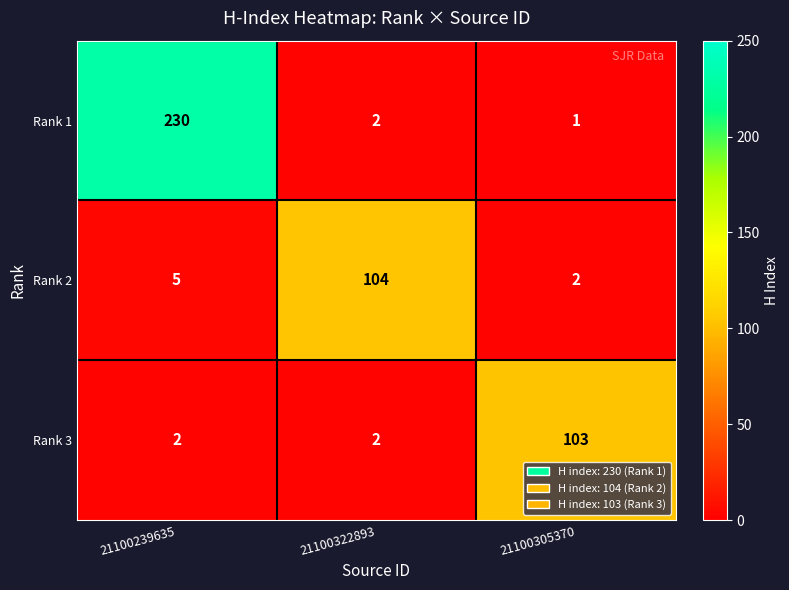

At which category is the sum across all series the highest?

21100239635